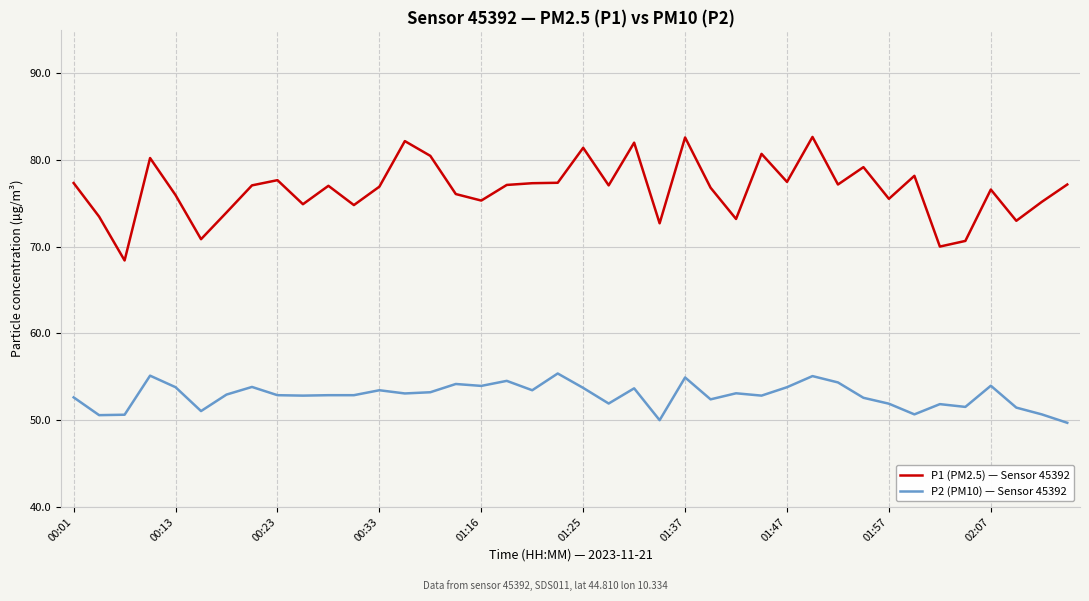

What is the smallest value displayed?

49.7